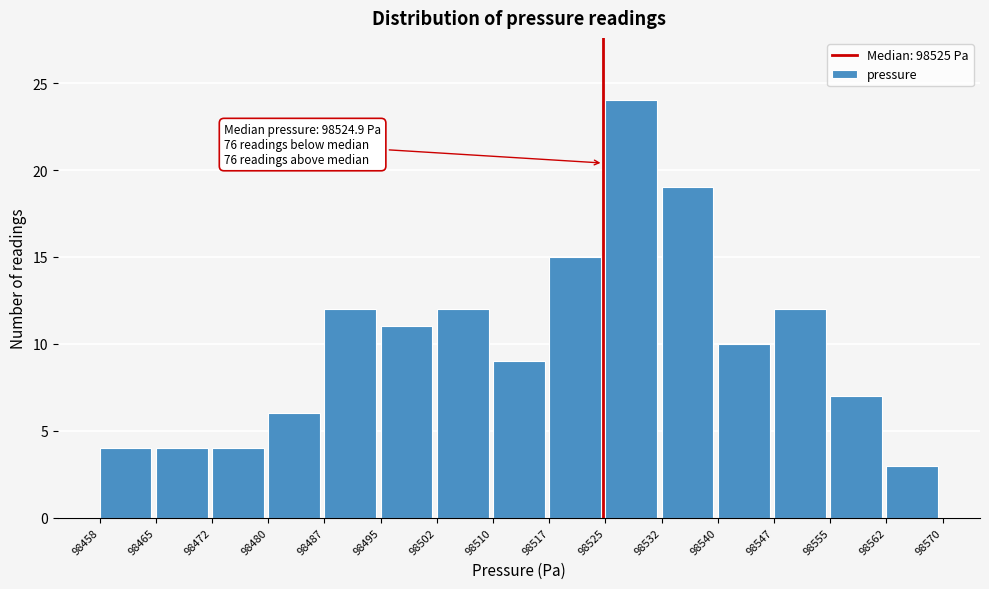

Which range on the x-axis has the tallest bar?

98525 to 98532